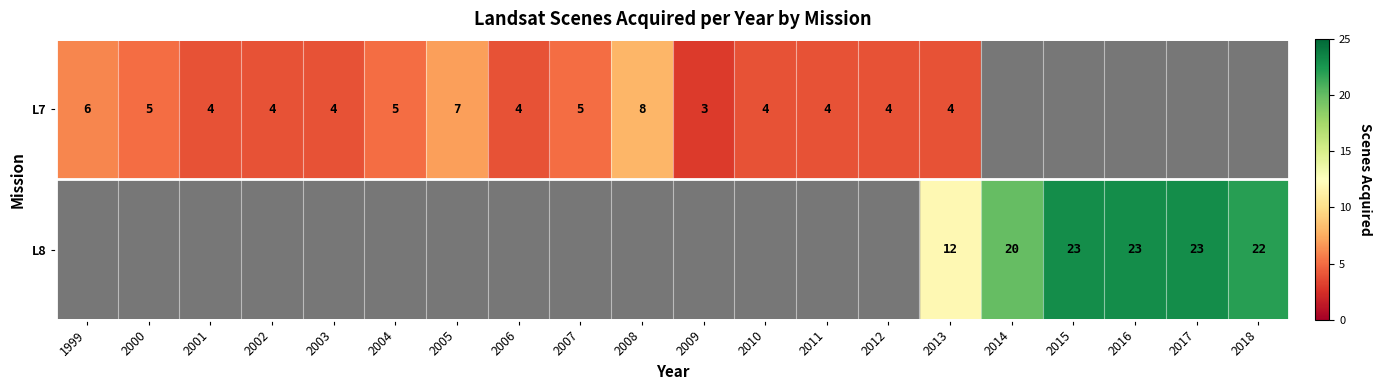

At which label does L7 first exceed 5?

1999